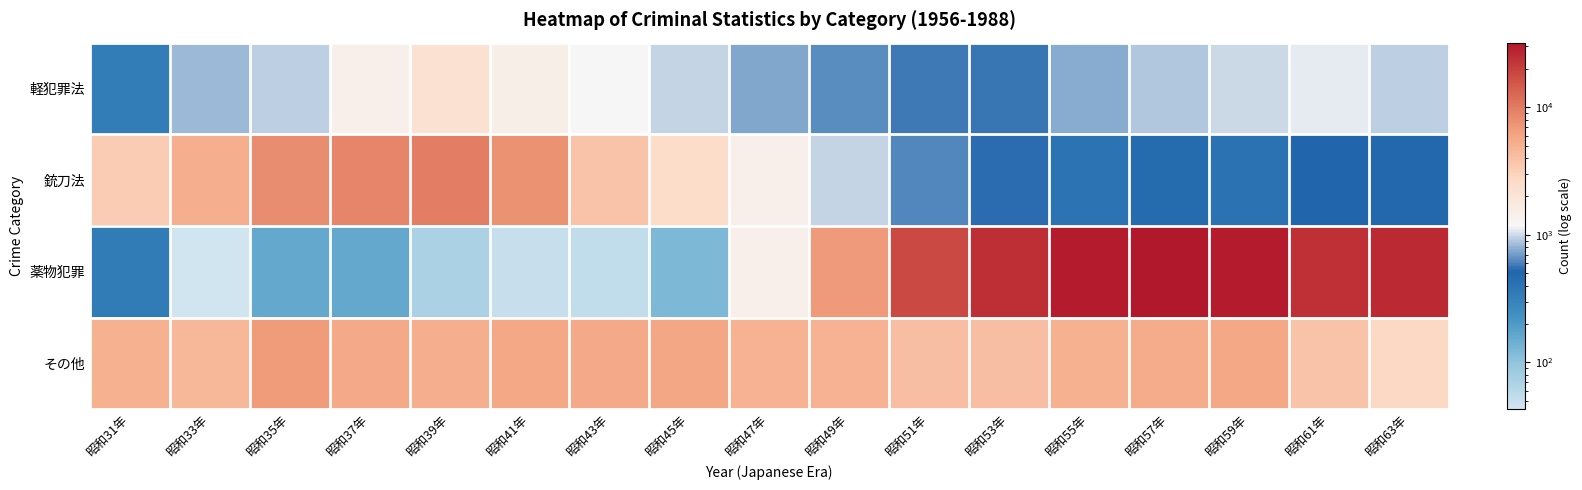

Which series has the largest range (max minus min)?

薬物犯罪